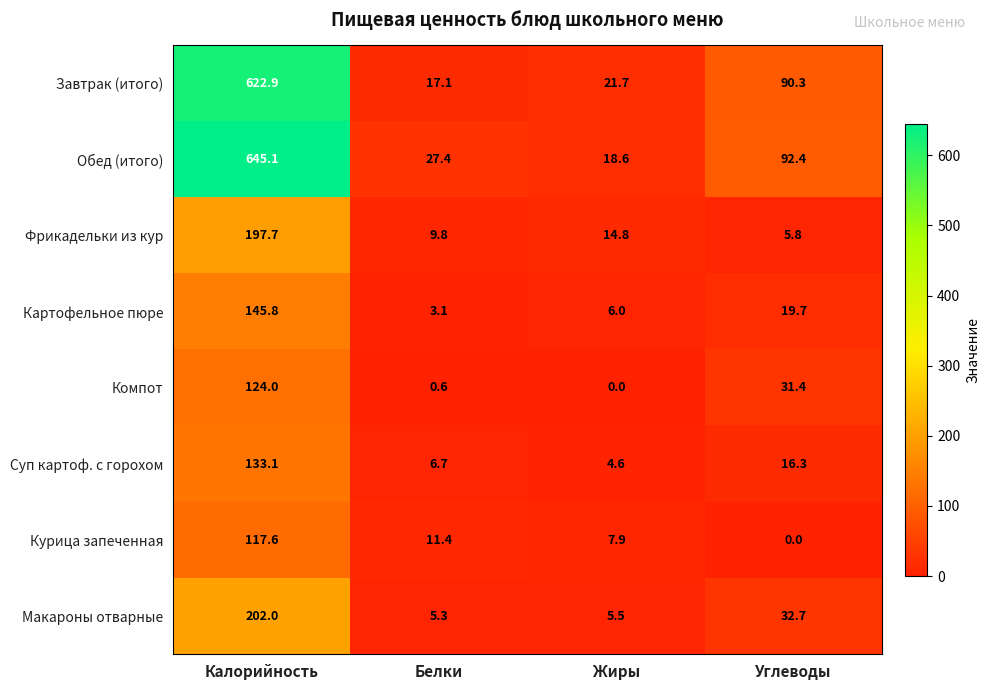

What is the sum of all Завтрак (итого) values?

752.0